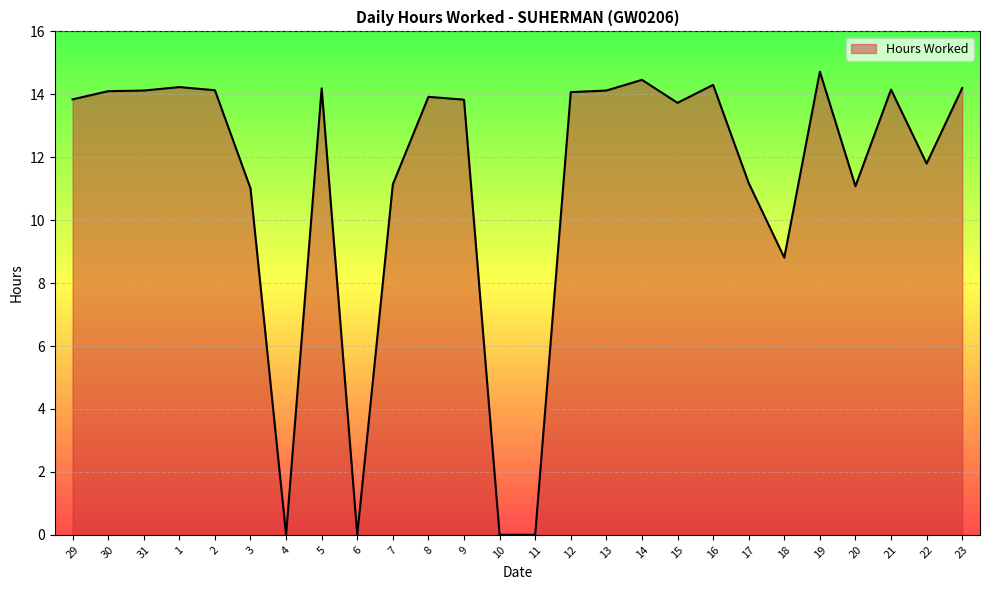

At which label does the data first exceed 13?

29